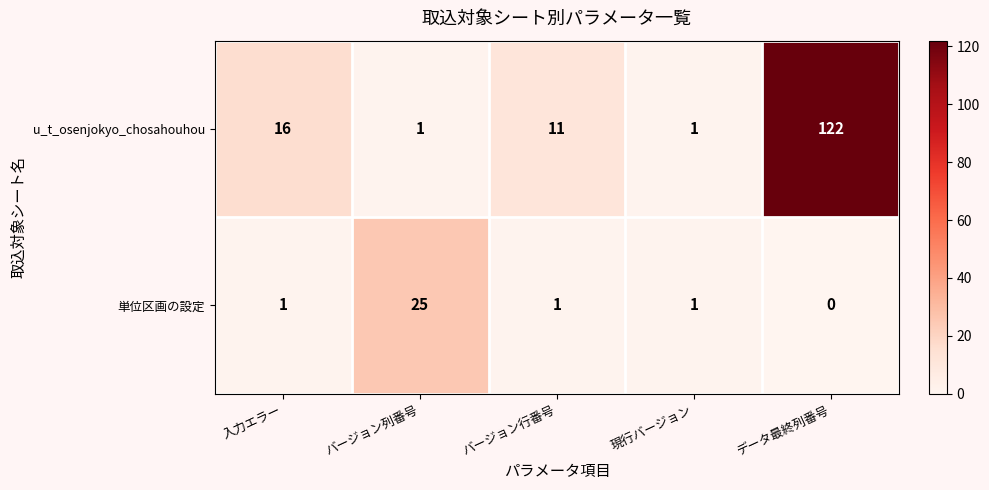

What is the spread (max minus min) of values at 入力エラー?

15